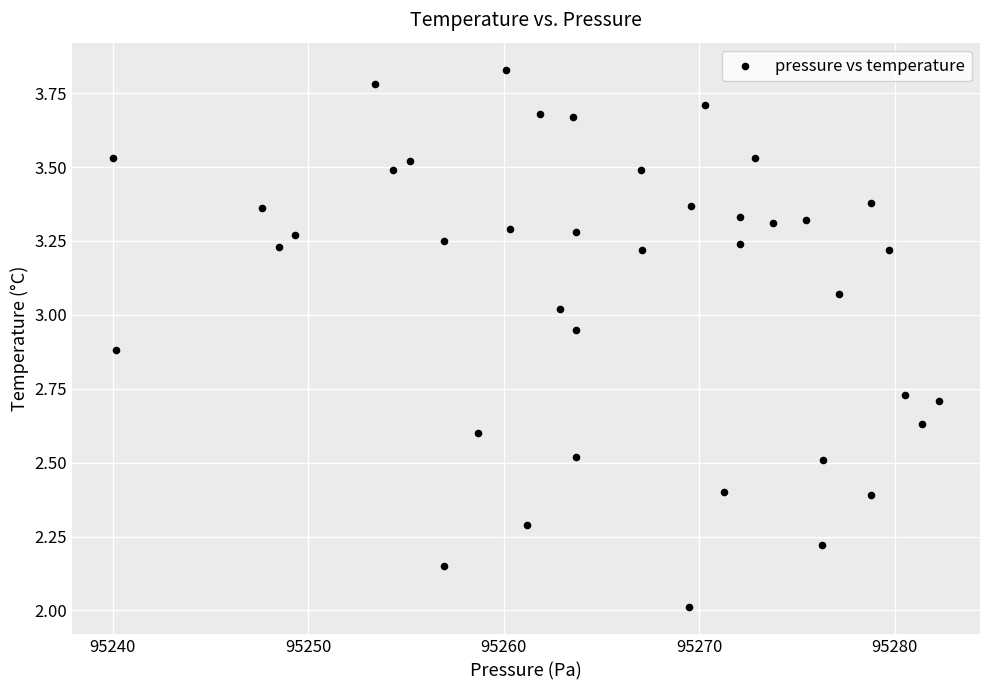

What is the range of X values (max minus min)?

42.2